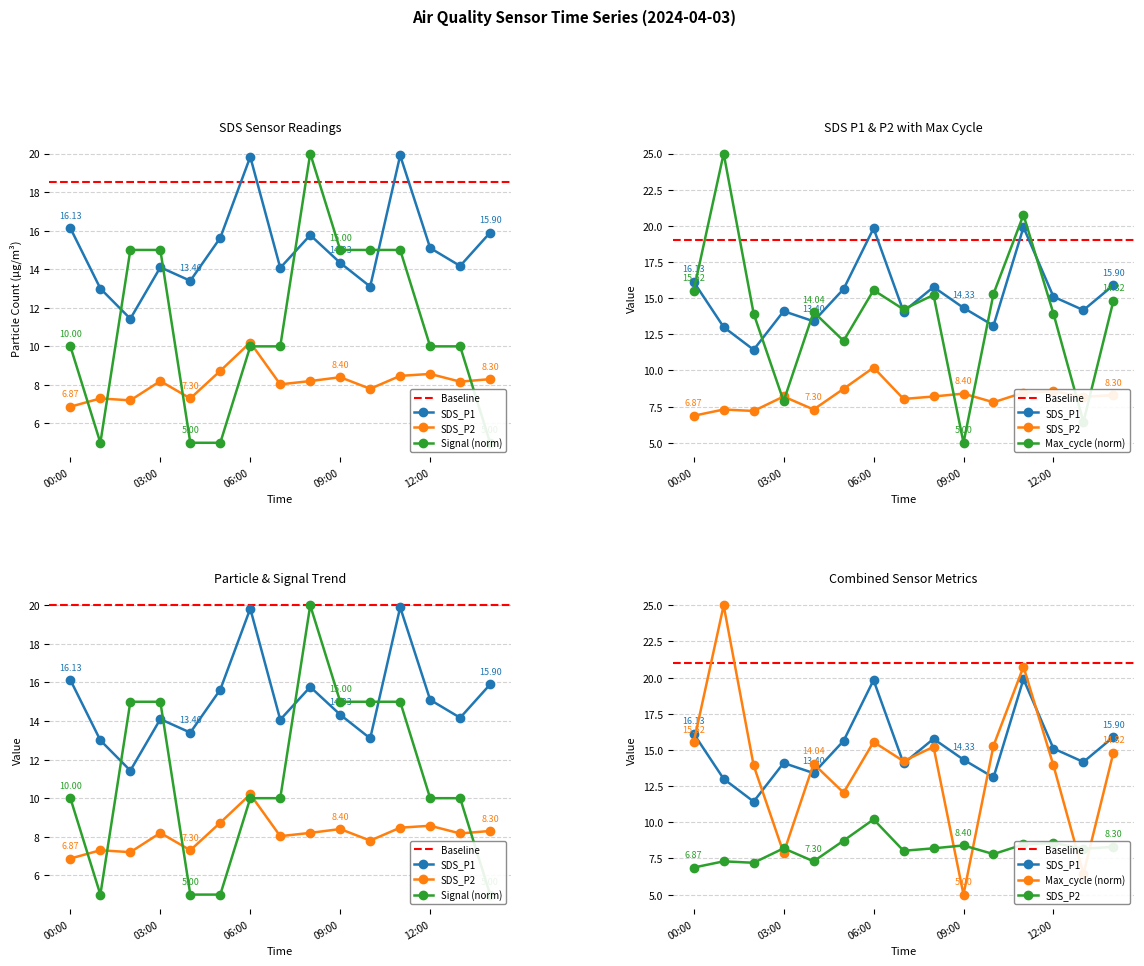

Reading left to right, what are all the values shown in this chart?

SDS_P1: 16.1	13.0	11.4	14.1	13.4	15.6	19.8	14.1	15.8	14.3	13.1	19.9	15.1	14.2	15.9
SDS_P2: 6.9	7.3	7.2	8.2	7.3	8.7	10.2	8.0	8.2	8.4	7.8	8.5	8.6	8.2	8.3
Signal: 10.0	5.0	15.0	15.0	5.0	5.0	10.0	10.0	20.0	15.0	15.0	15.0	10.0	10.0	5.0
Max_cycle_scaled: 15.5	25.0	13.9	7.9	14.0	12.0	15.6	14.2	15.2	5.0	15.3	20.8	13.9	6.4	14.8